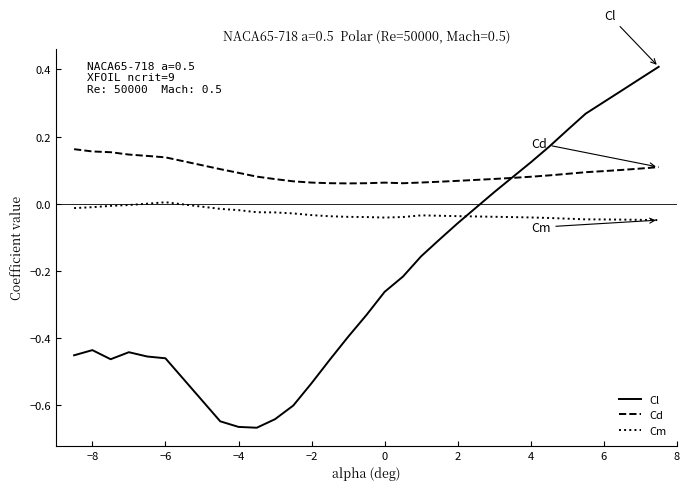

How many times do Cl and Cm cross each other?

1